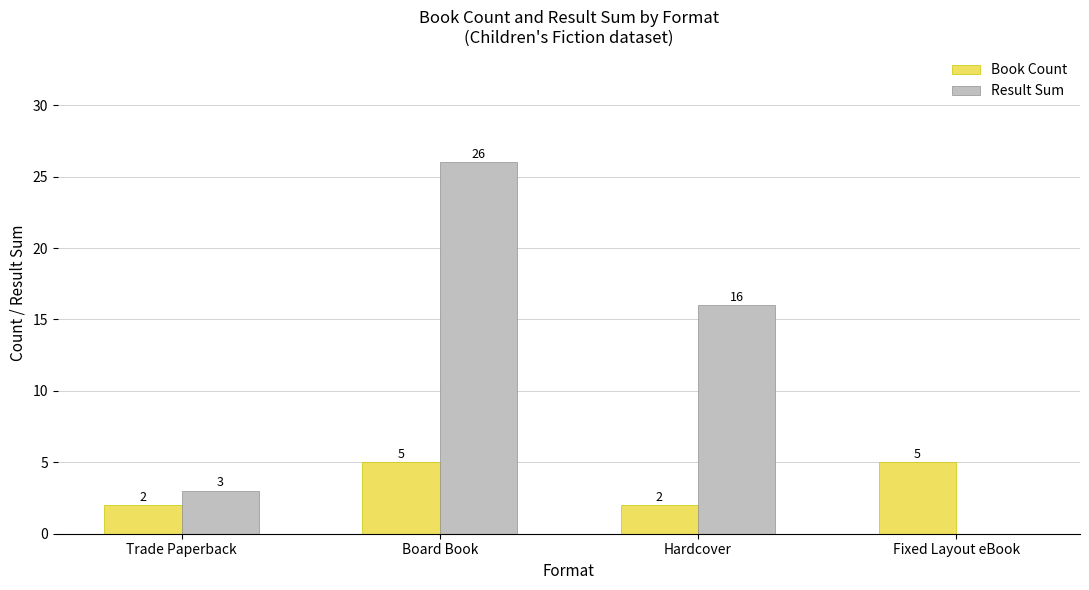

At which category is the sum across all series the highest?

Board Book